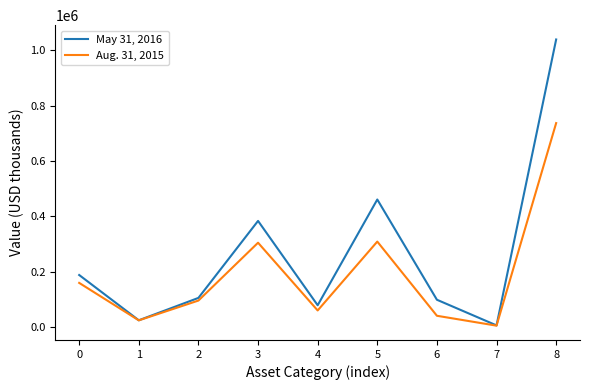

The May 31, 2016 series shows 299187 at 0. True or false?

False